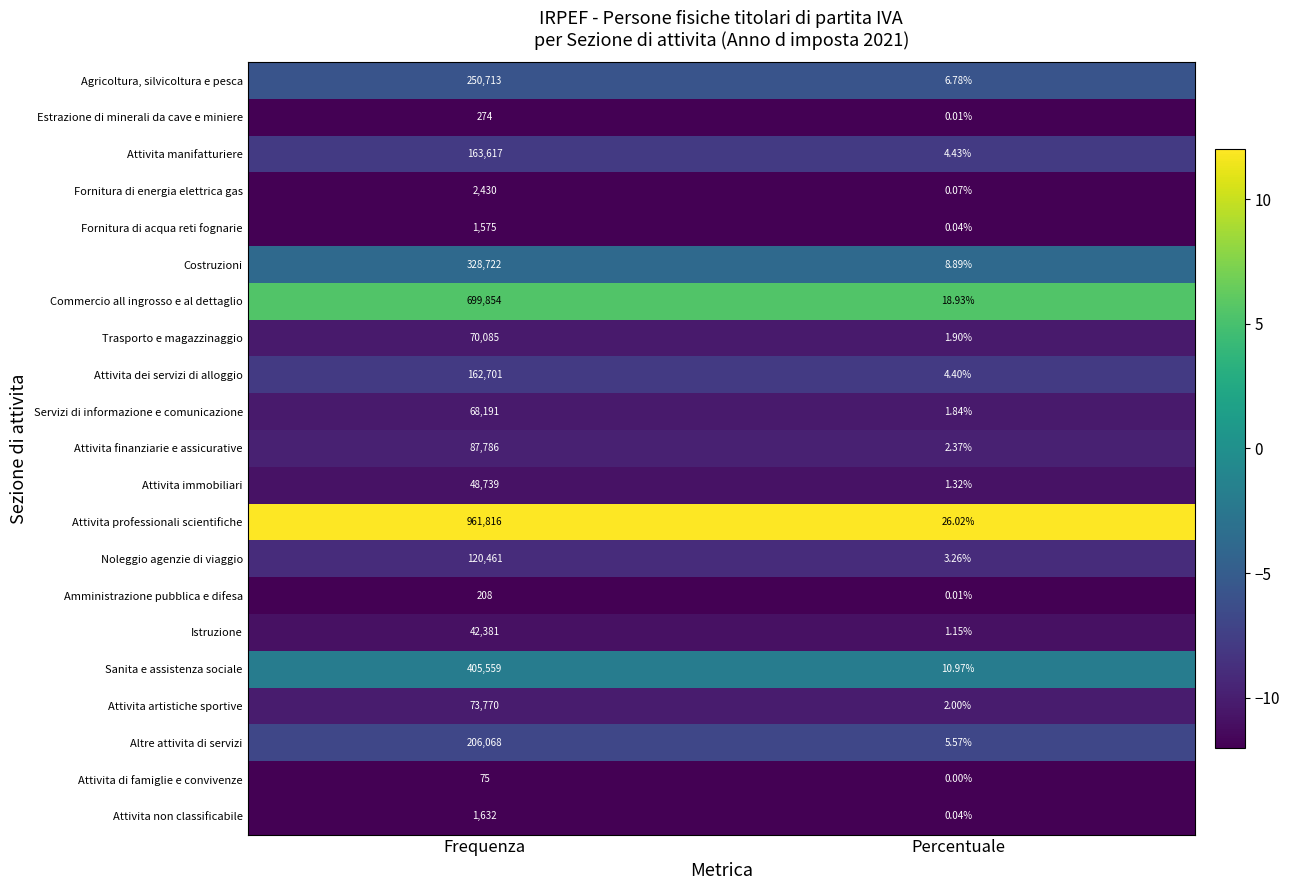

At which category is the sum across all series the highest?

Frequenza